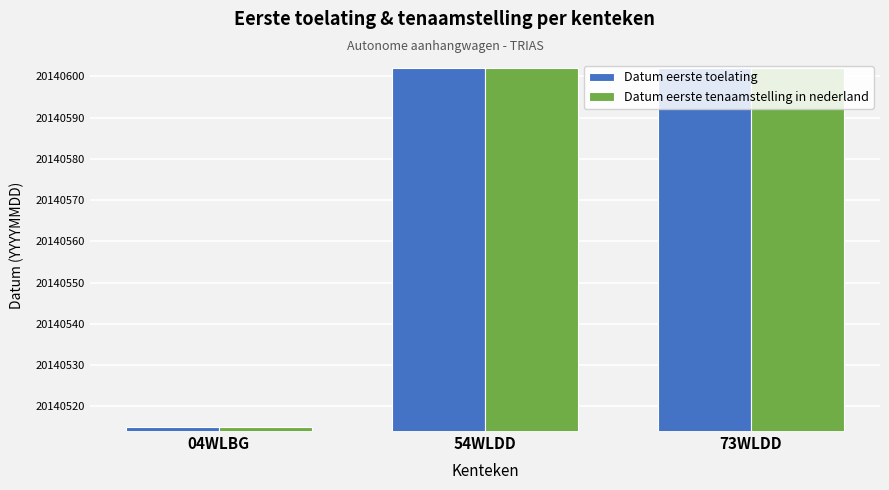

Are the bars horizontal?

No